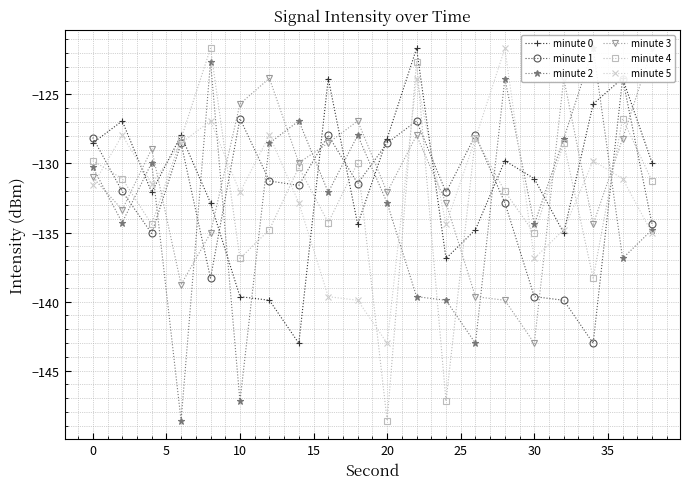

What is the value of the minute 1 point at the 1st from the left?

-128.1